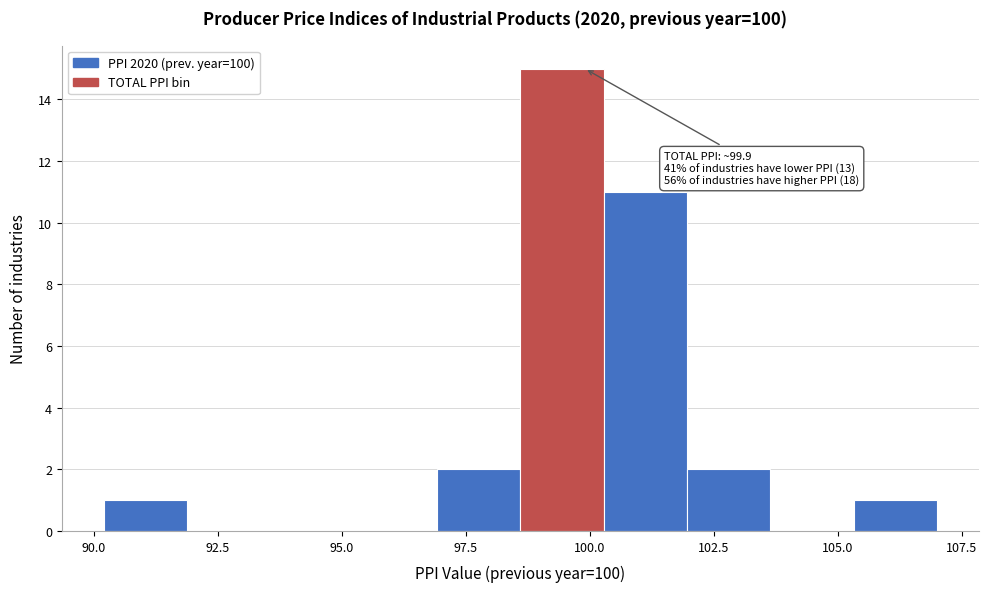

Around what value on the x-axis is the tallest bar? Give the approximate position of its centre, as read against the axis.

99.5